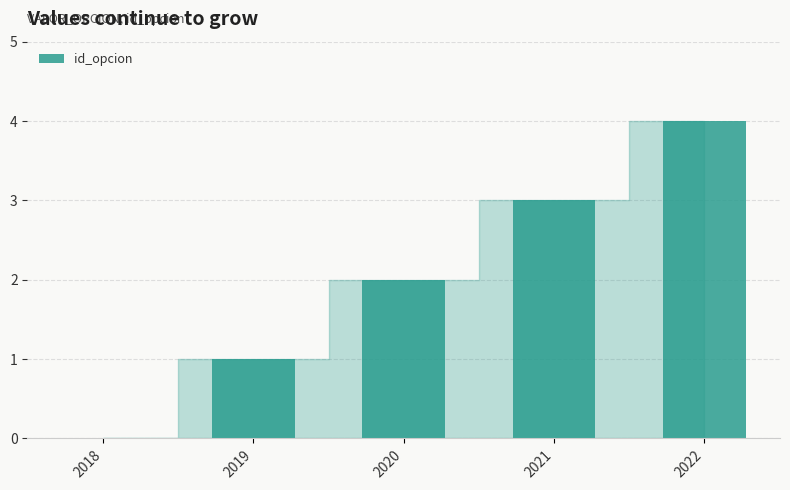

Which category has the highest value across all series?

2022